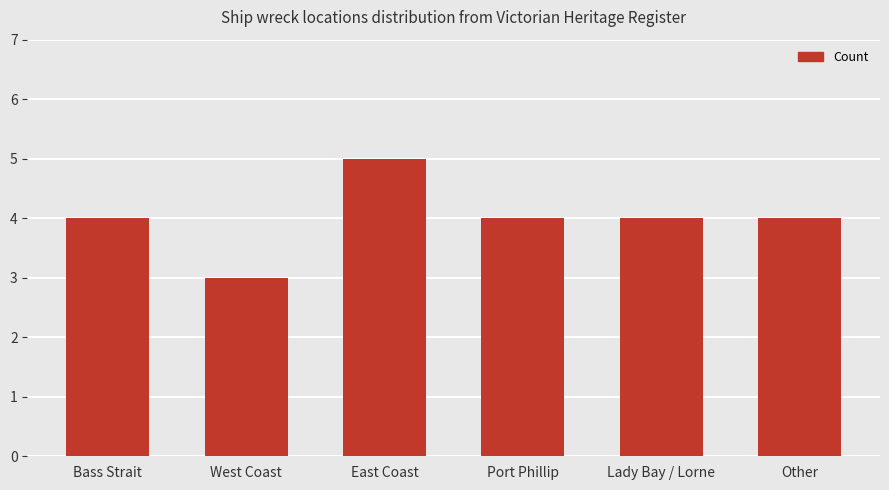

The value at East Coast is 5. True or false?

True